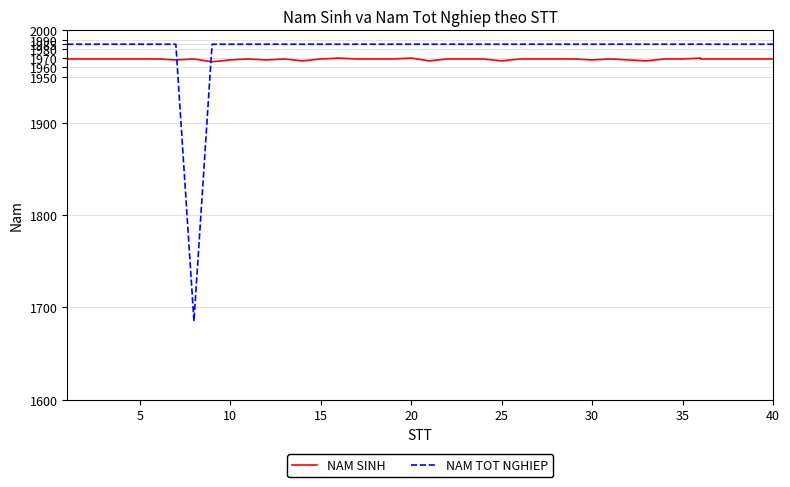

At which category is the sum across all series the highest?

15